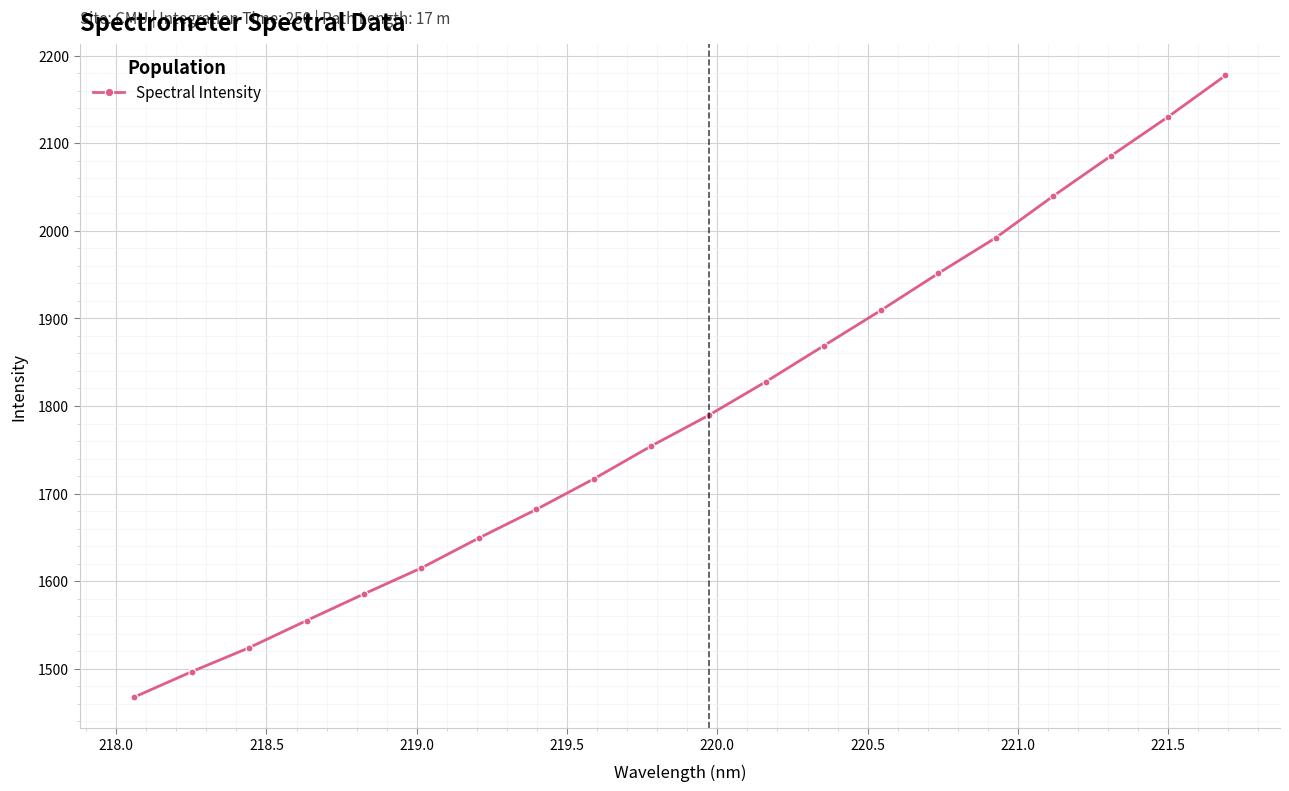

True or false: there are more than 2 points higher than both neighbors.

False